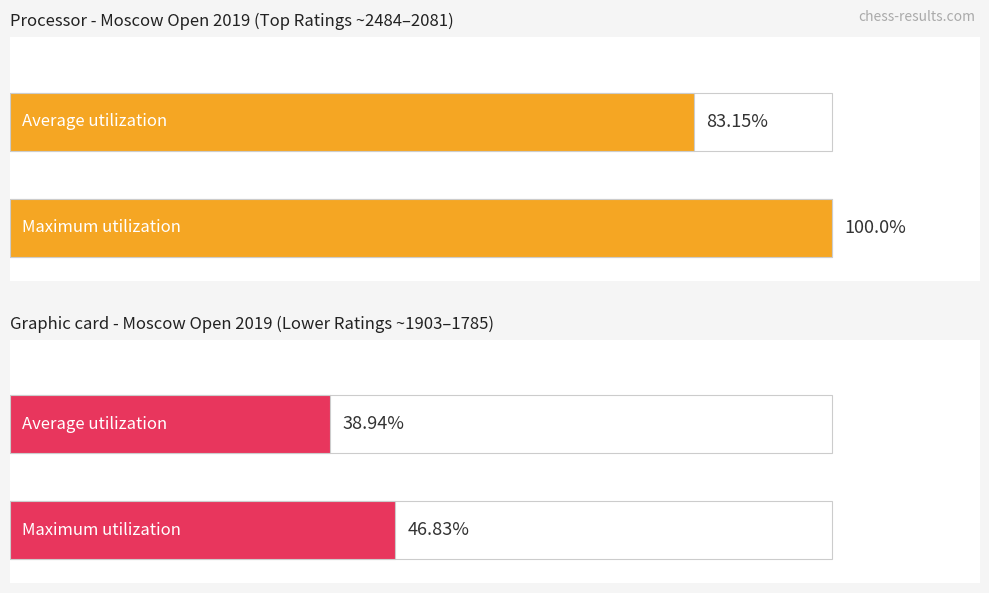

Reading right to left, extract all data points from this chart.

Processor (Rtg ~2484-2081): 100.0	83.2
Graphic card (Rtg ~1903-1785): 46.8	38.9